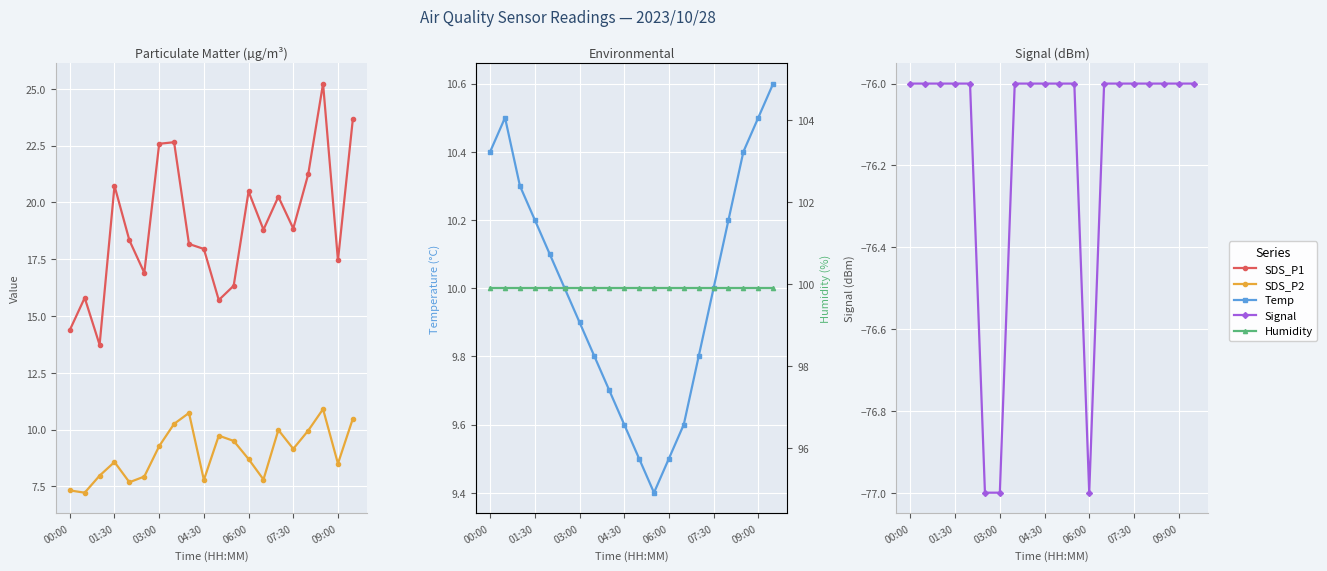

The SDS_P1 series shows 21.2 at 16. True or false?

True